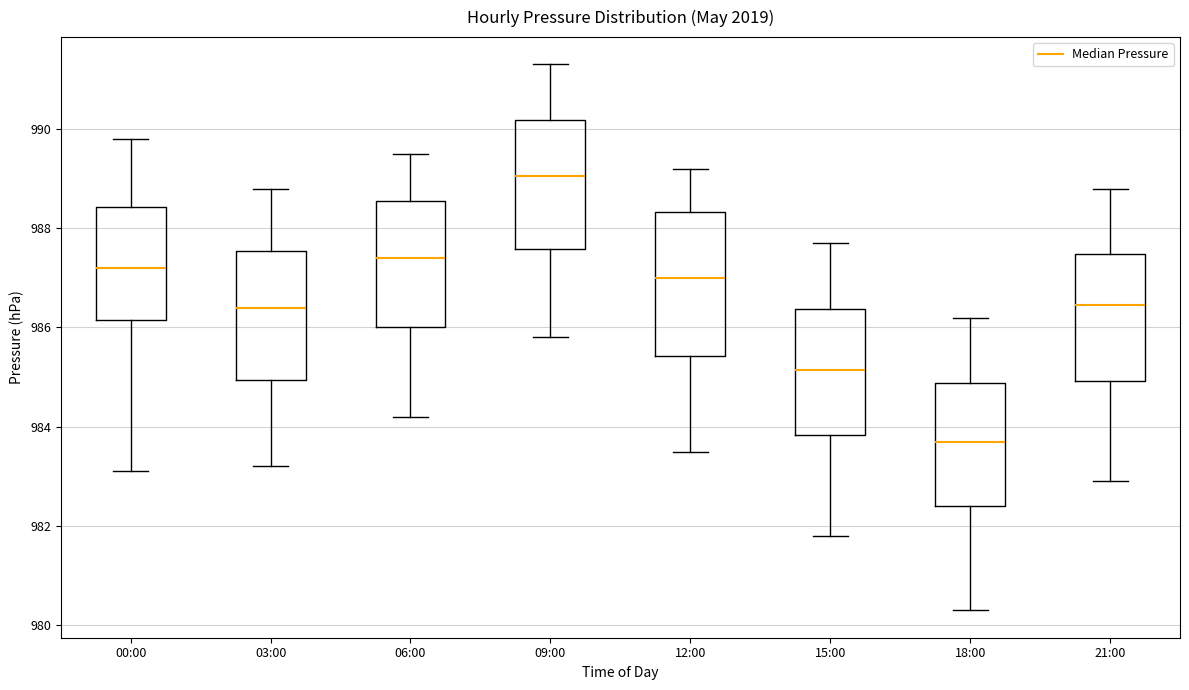

Which box has the highest median line?

09:00